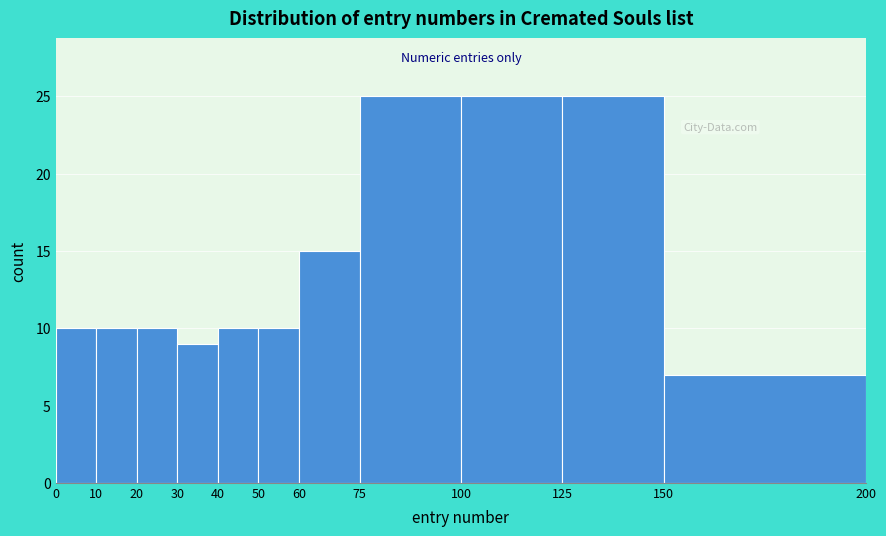

What is the height of the bar covering 60 to 75 on the x-axis? The values are not printed on the chart, so give them approximately, as read against the axis.

15